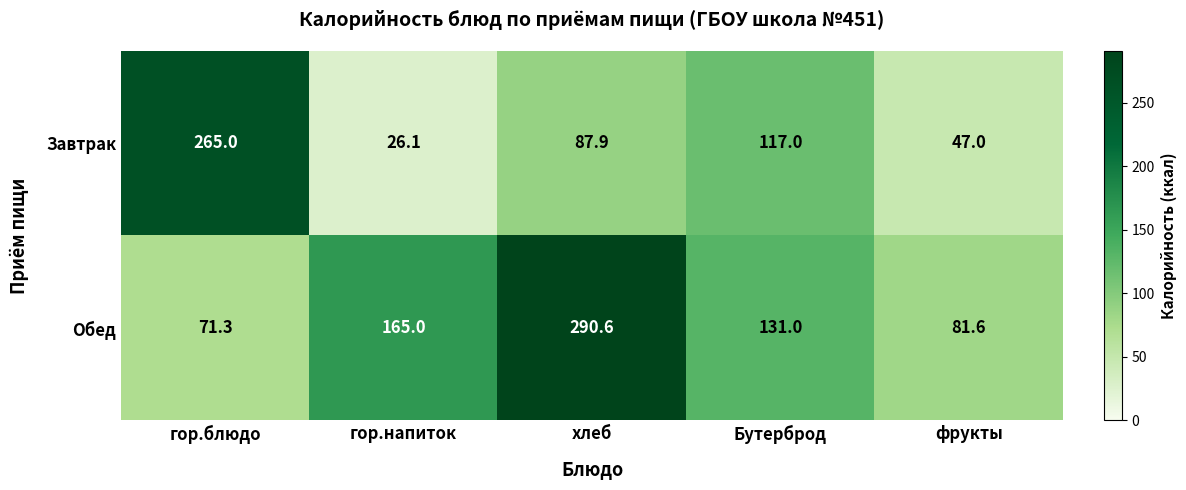

Where does the Обед series first go above 131?

гор.напиток